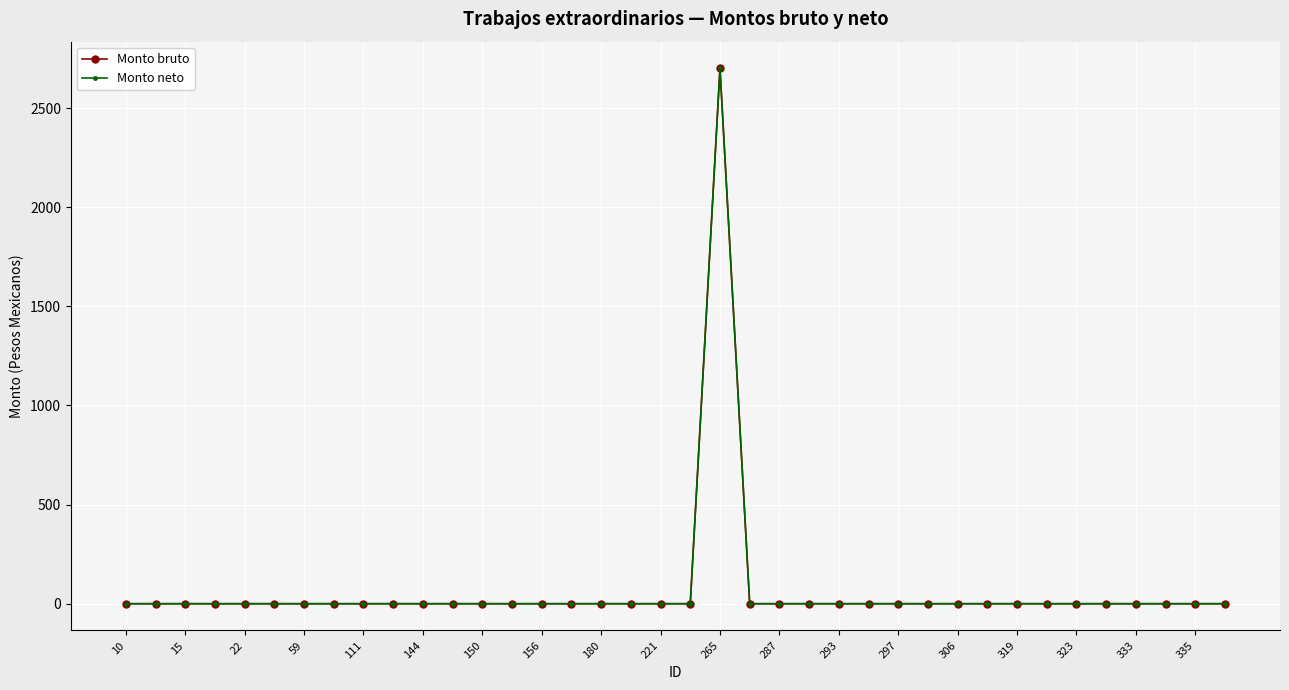

Reading right to left, what are all the values shown in this chart?

Monto bruto: 0	0	0	0	0	0	0	0	0	0	0	0	0	0	0	0	0	2700	0	0	0	0	0	0	0	0	0	0	0	0	0	0	0	0	0	0	0	0
Monto neto: 0	0	0	0	0	0	0	0	0	0	0	0	0	0	0	0	0	2700	0	0	0	0	0	0	0	0	0	0	0	0	0	0	0	0	0	0	0	0